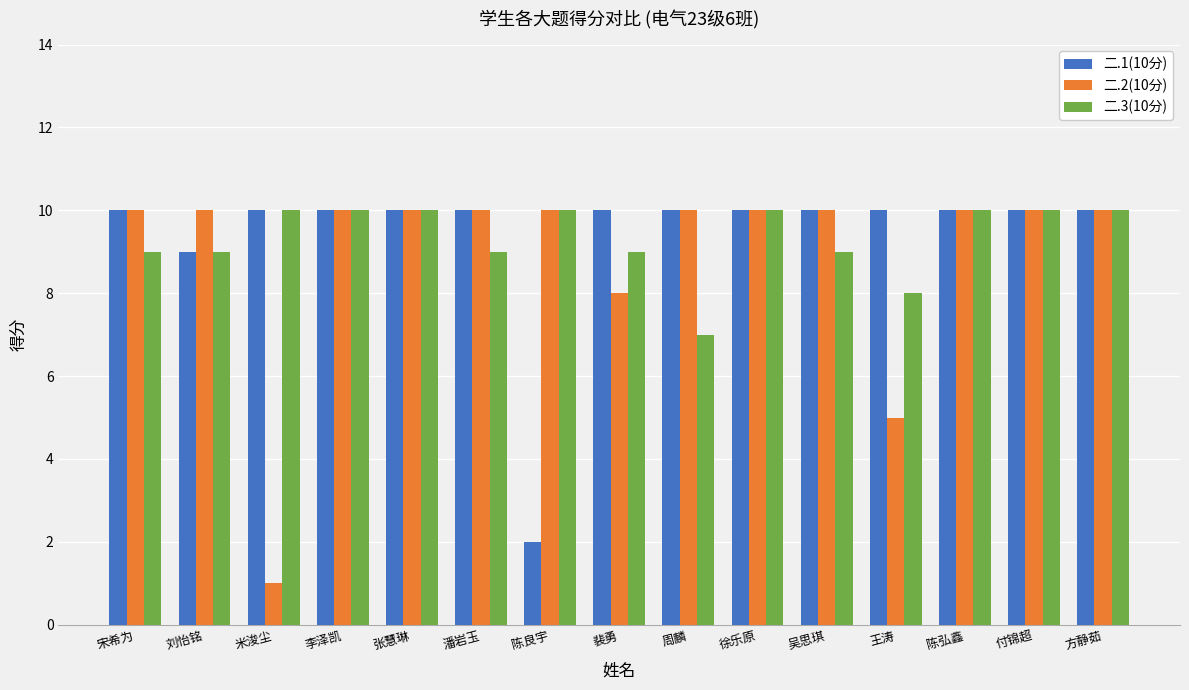

How many 二.1(10分) values are between 10 and 11?

13